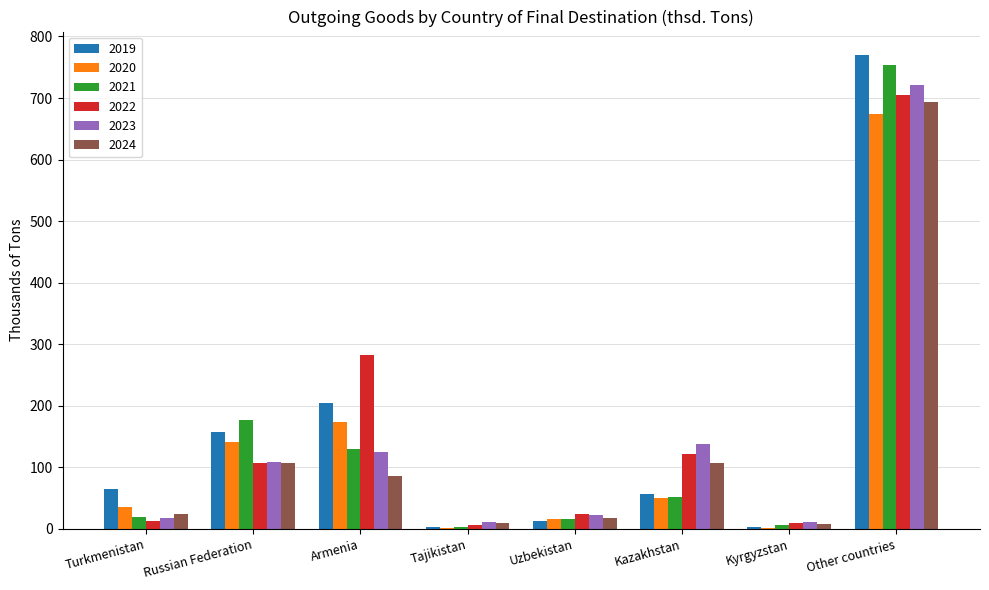

What is the highest value of the 2024 series?

694.1